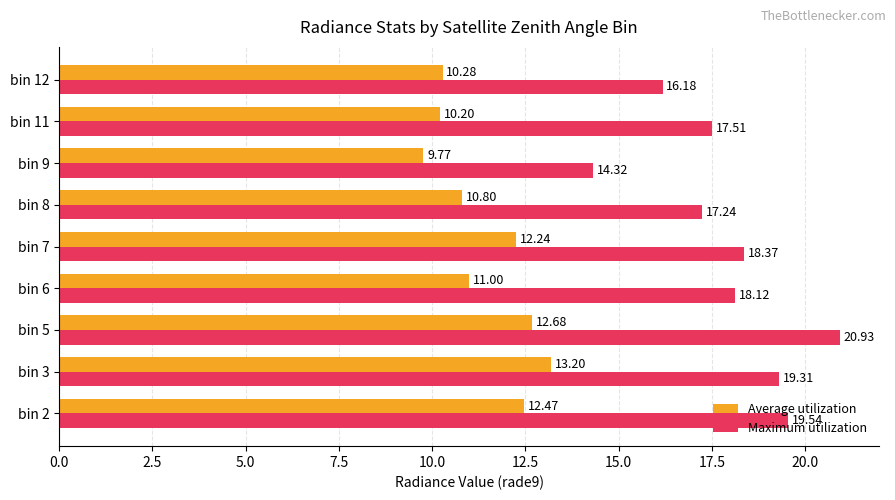

At which category is the sum across all series the highest?

bin 5